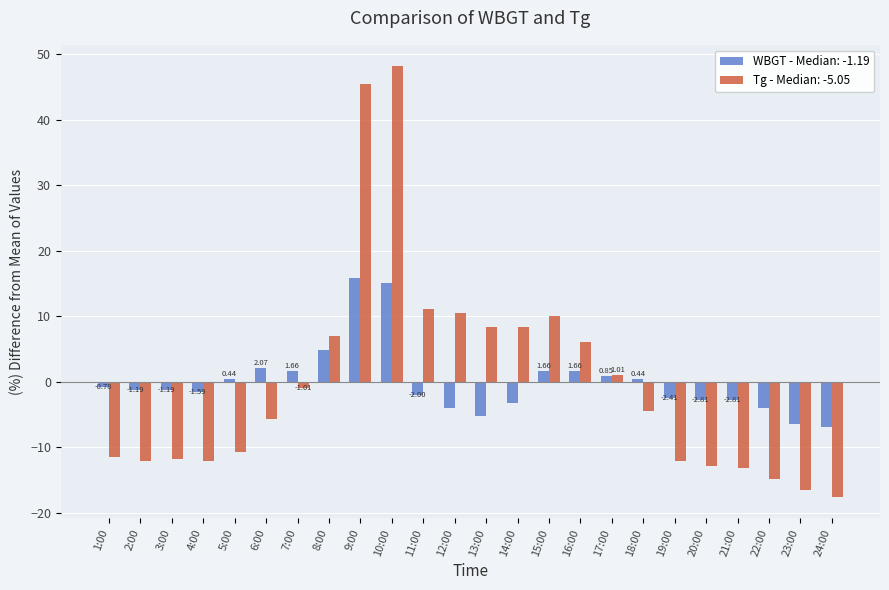

What is the sum of the WBGT - Median: -1.19 values at 20:00 and 9:00?

13.1